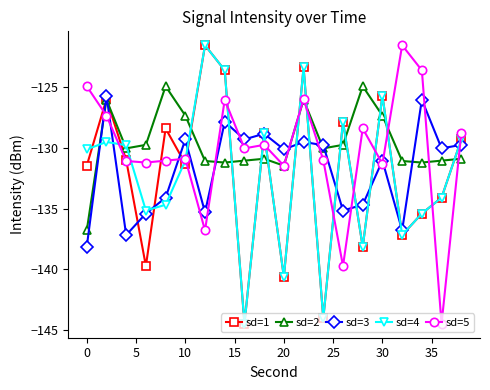

What is the maximum value for sd=1?

-121.6